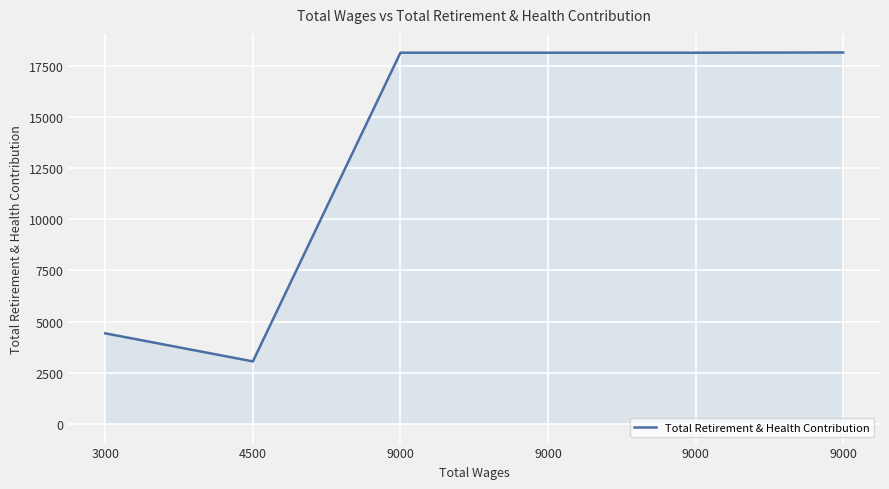

List the labels in order of value, smallest first.

4500, 3000, 9000, 9000, 9000, 9000